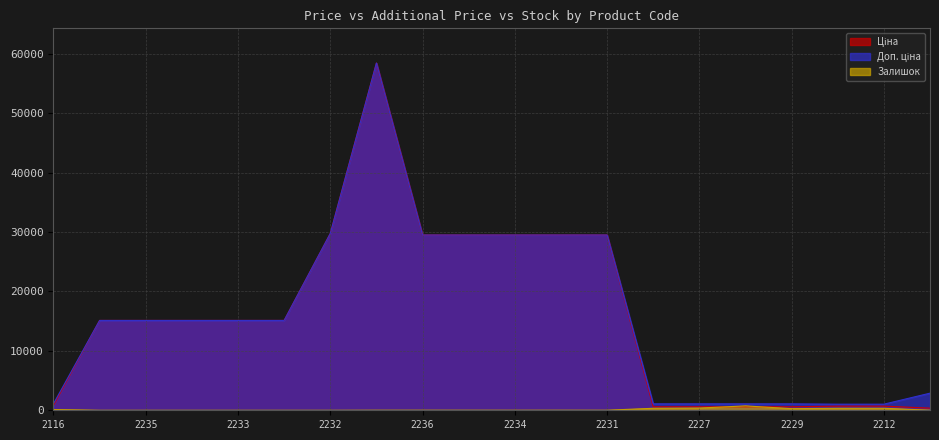

What is the sum of all Залишок values?

2600.0